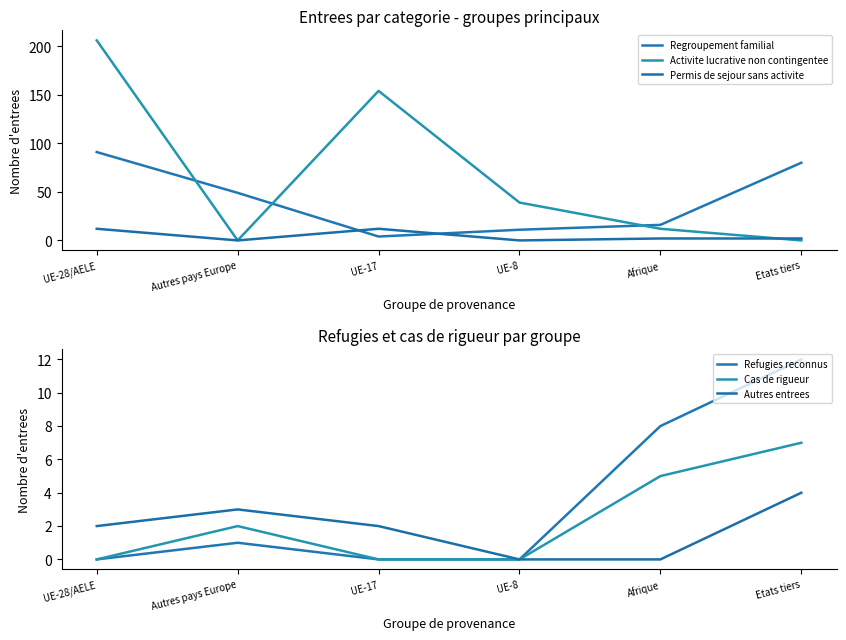

Between UE-28/AELE and Autres pays Europe, which series saw the biggest shift?

Activite lucrative non contingentee